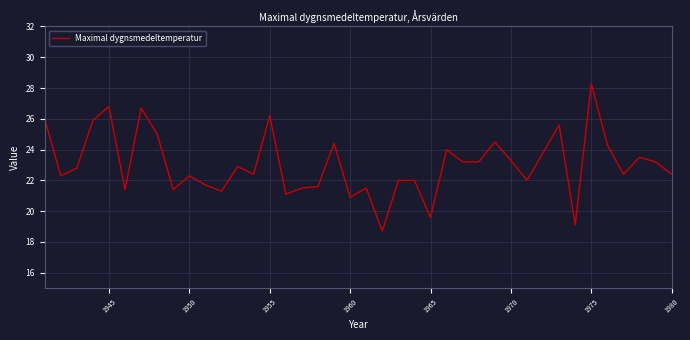

Count the number of data series in this chart.

1